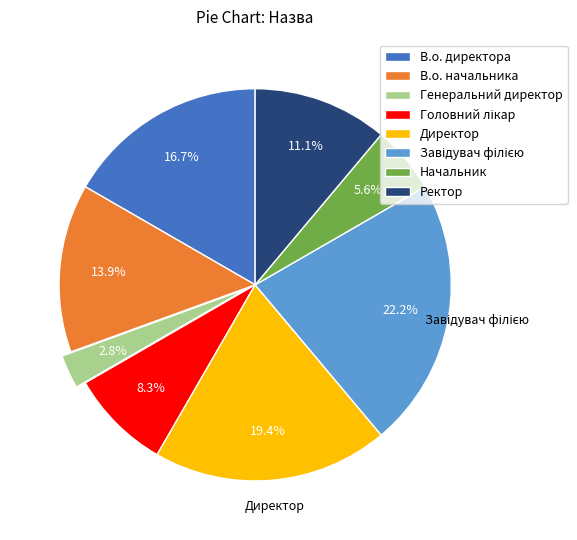

To the nearest percent, what is the difference between the largest and smallest slice percentages?

19%